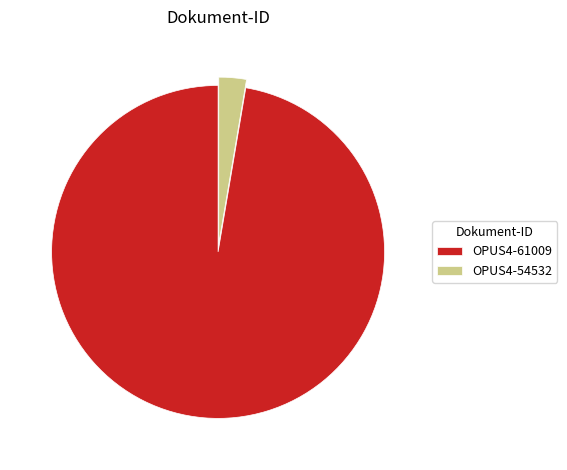

What is the ratio of the value at OPUS4-61009 to the value at OPUS4-54532?

36.5